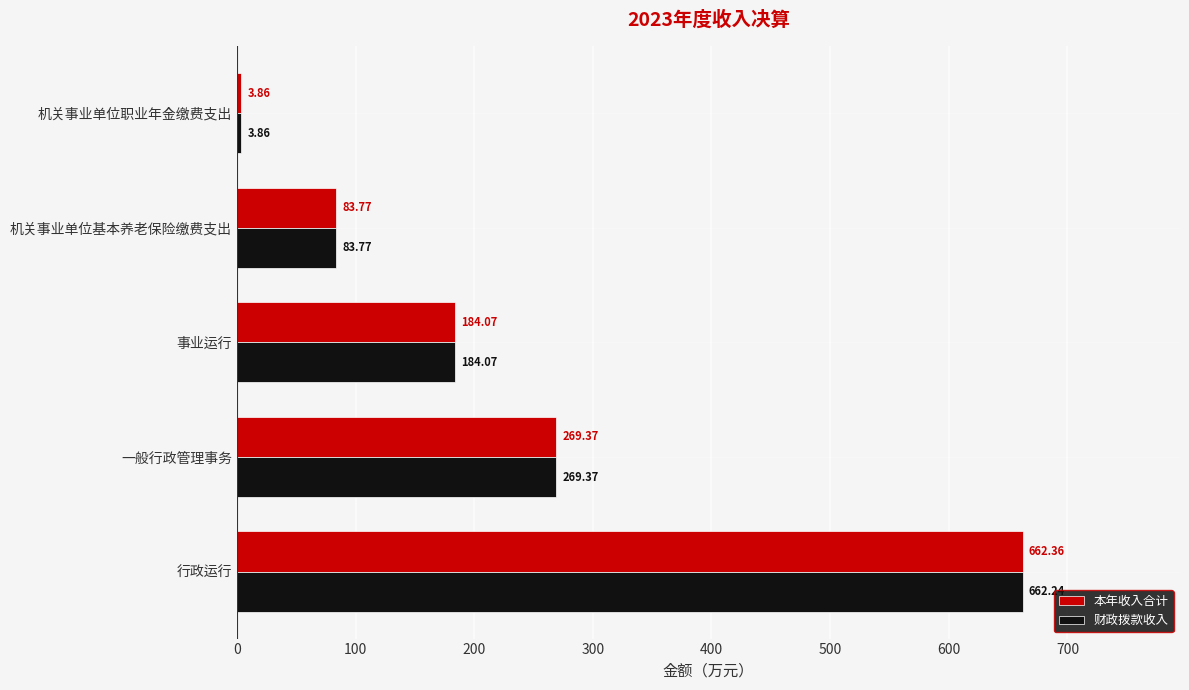

Which category has the lowest value across all series?

机关事业单位职业年金缴费支出